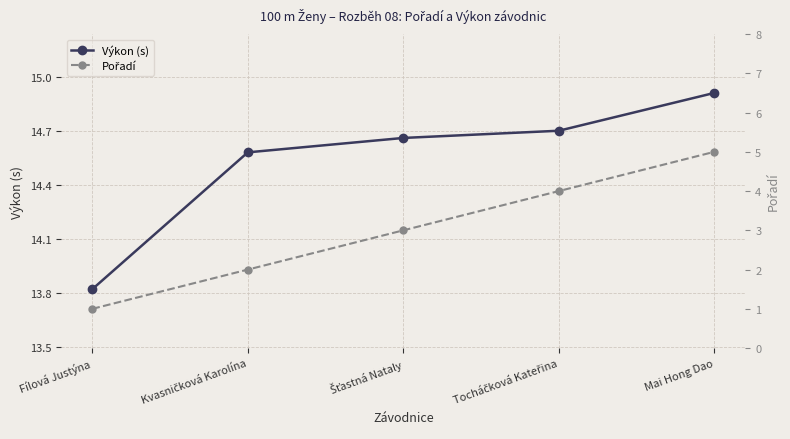

True or false: Výkon (s) and Pořadí cross at least once.

False